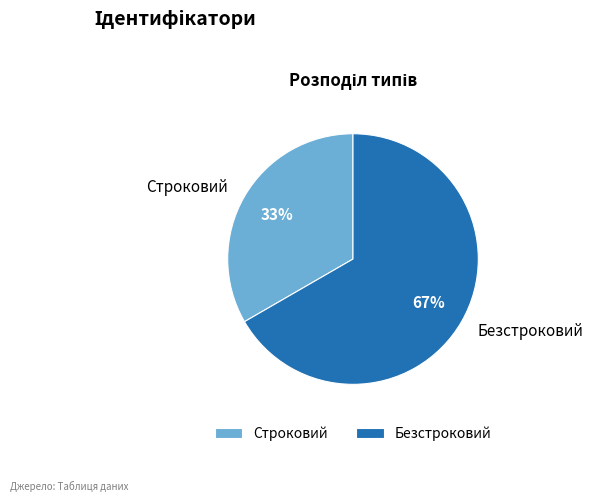

What is the ratio of the value at Безстроковий to the value at Строковий?

2.0